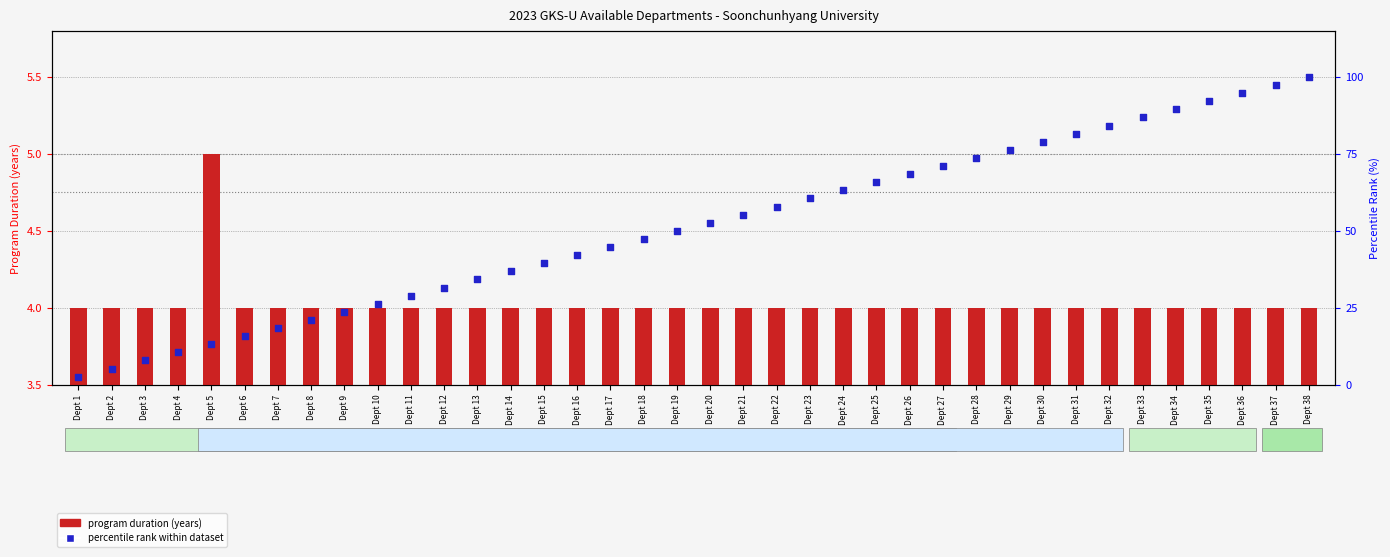

What is the total value across all series at Dept 7?

22.4